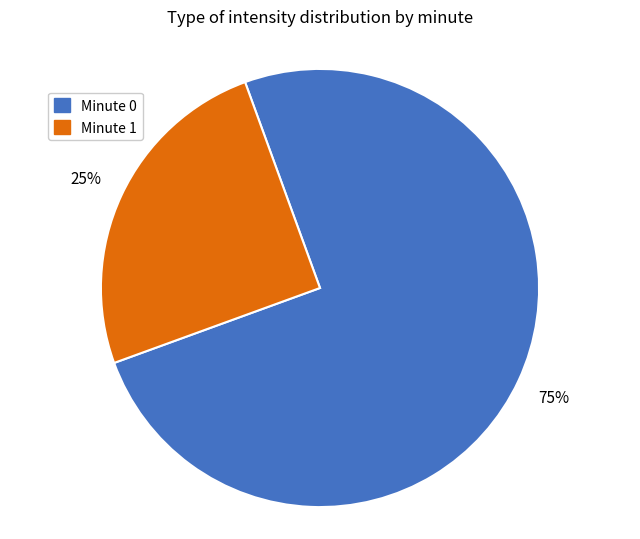

To the nearest percent, what percentage of the pie is Minute 1?

25%